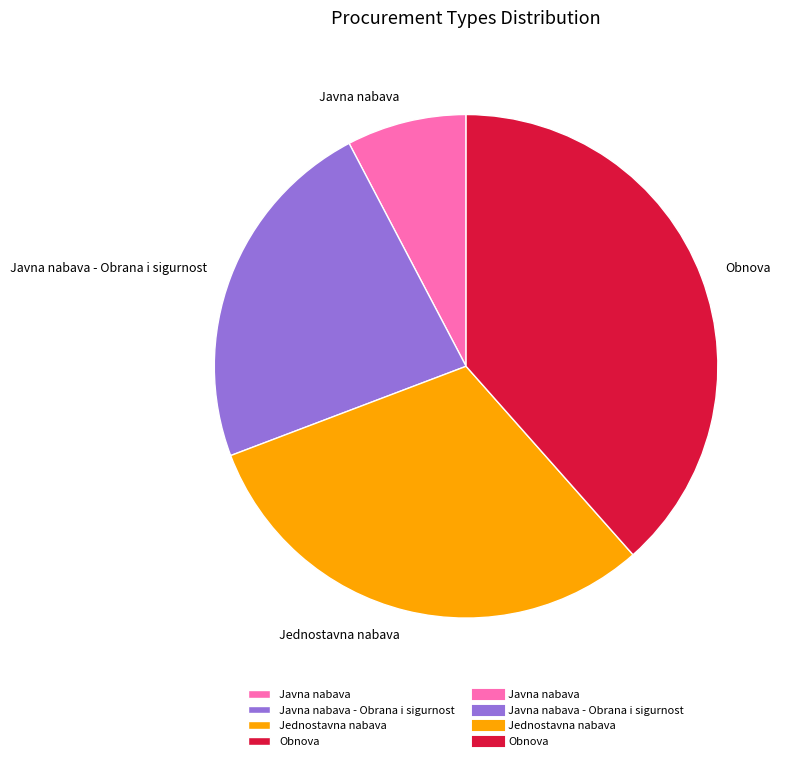

Between Javna nabava - Obrana i sigurnost and Jednostavna nabava, which is larger?

Jednostavna nabava